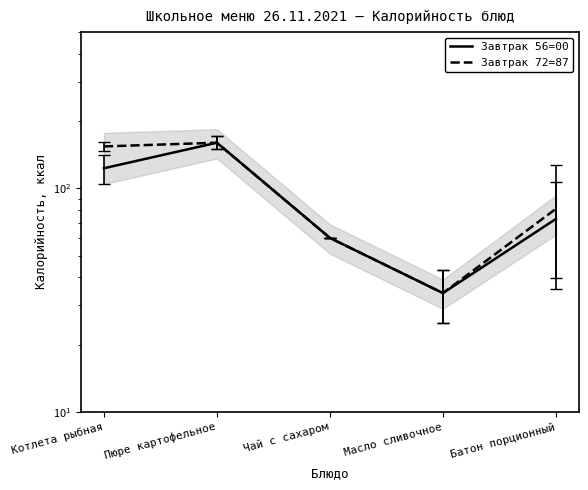

Is it true that Завтрак 56=00 equals 60 at Чай с сахаром?

True